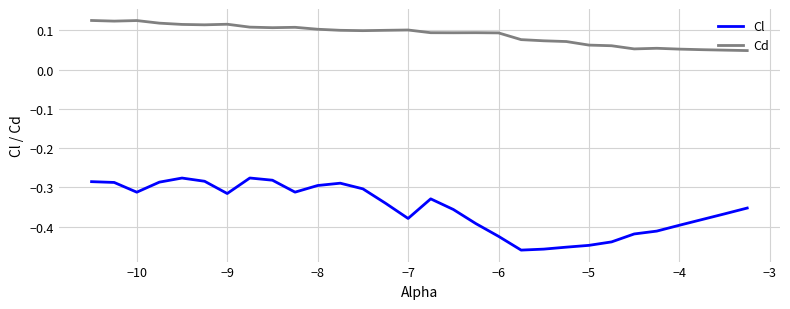

What is the sum of all Cd values?

2.7